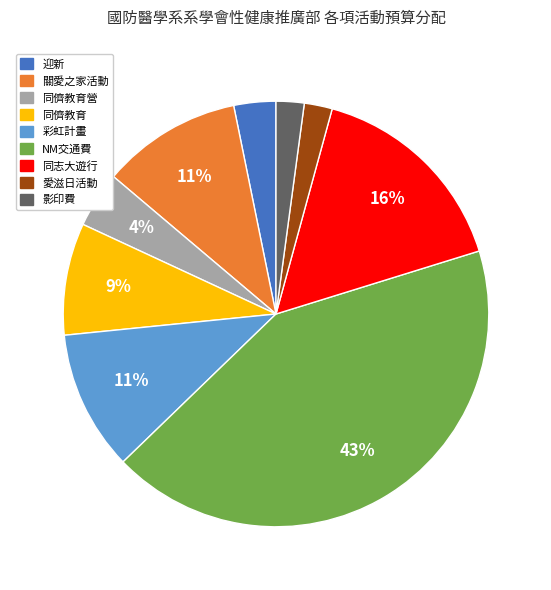

Is the sum of 關愛之家活動 and NM交通費 greater than half?

Yes